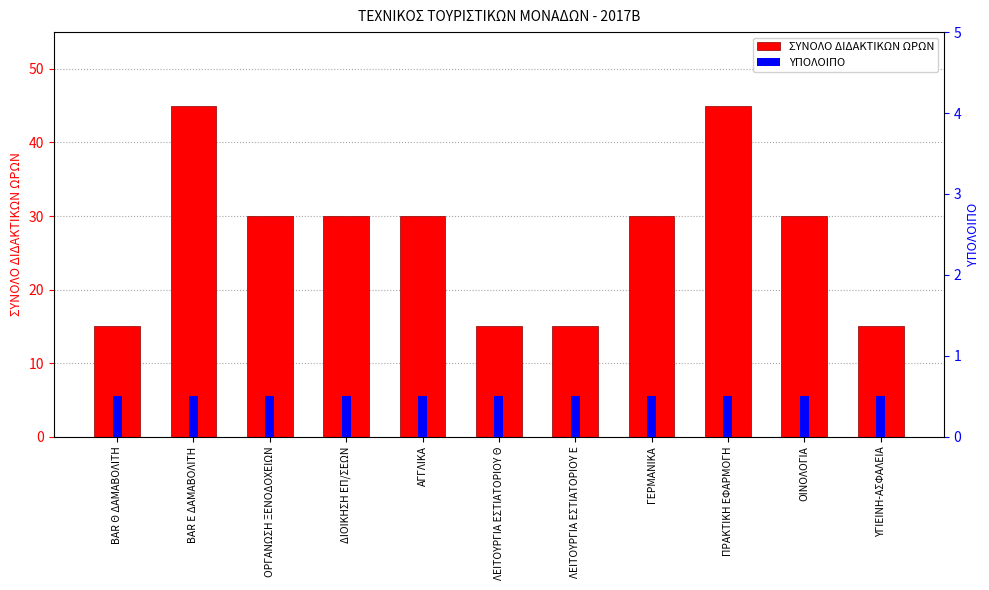

Which category has the lowest value across all series?

BAR Θ ΔΑΜΑΒΟΛΙΤΗ